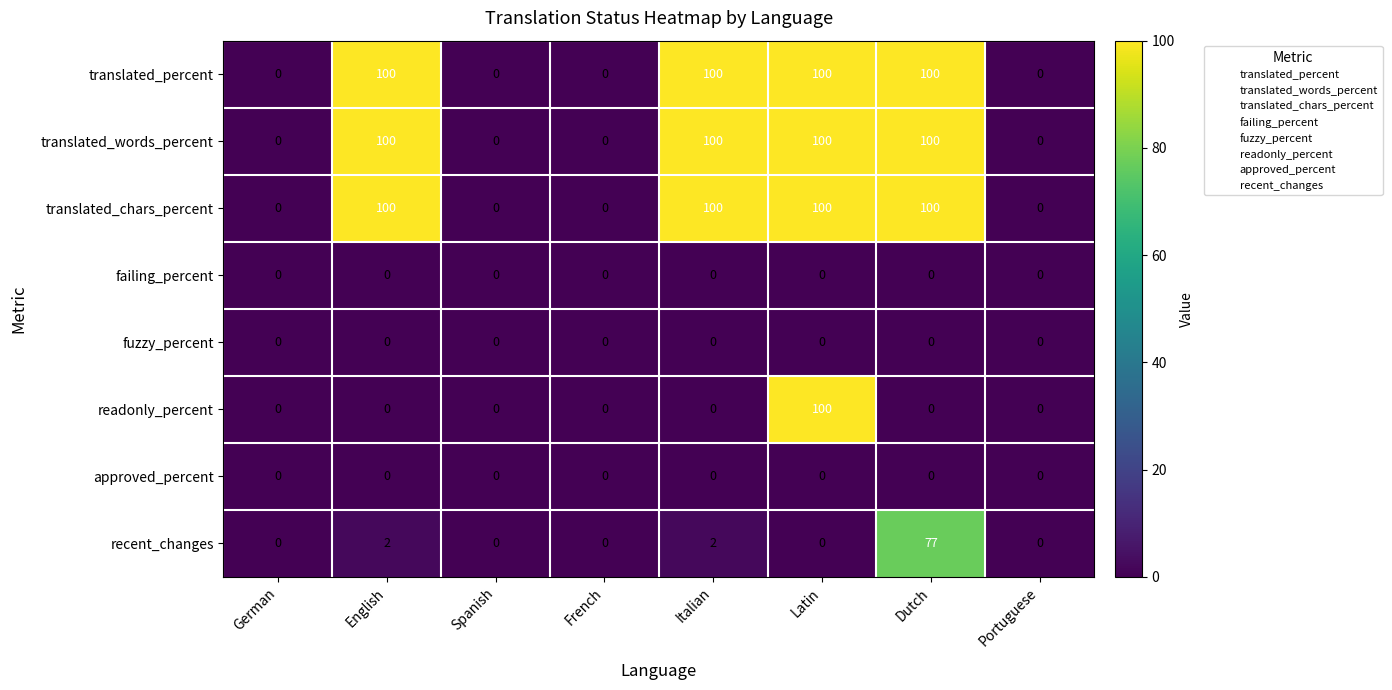

What is the difference between the translated_percent values at French and Italian?

100